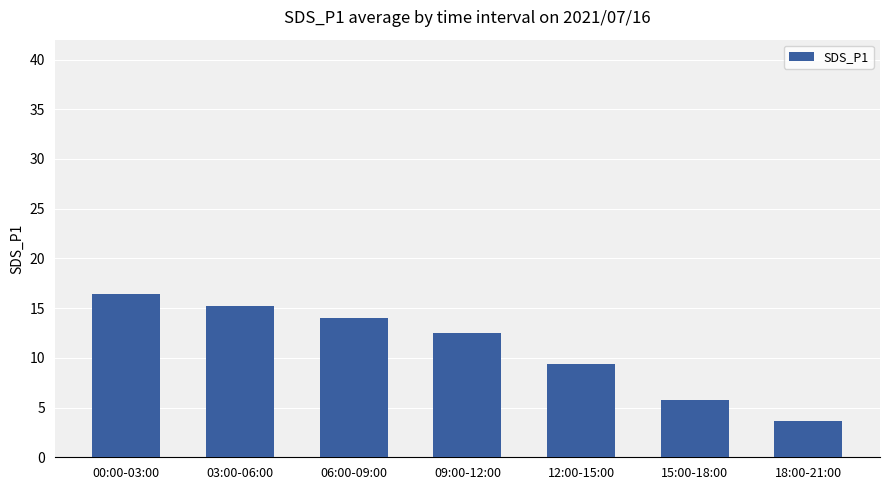

Rank the categories by value from lowest to highest.

18:00-21:00, 15:00-18:00, 12:00-15:00, 09:00-12:00, 06:00-09:00, 03:00-06:00, 00:00-03:00